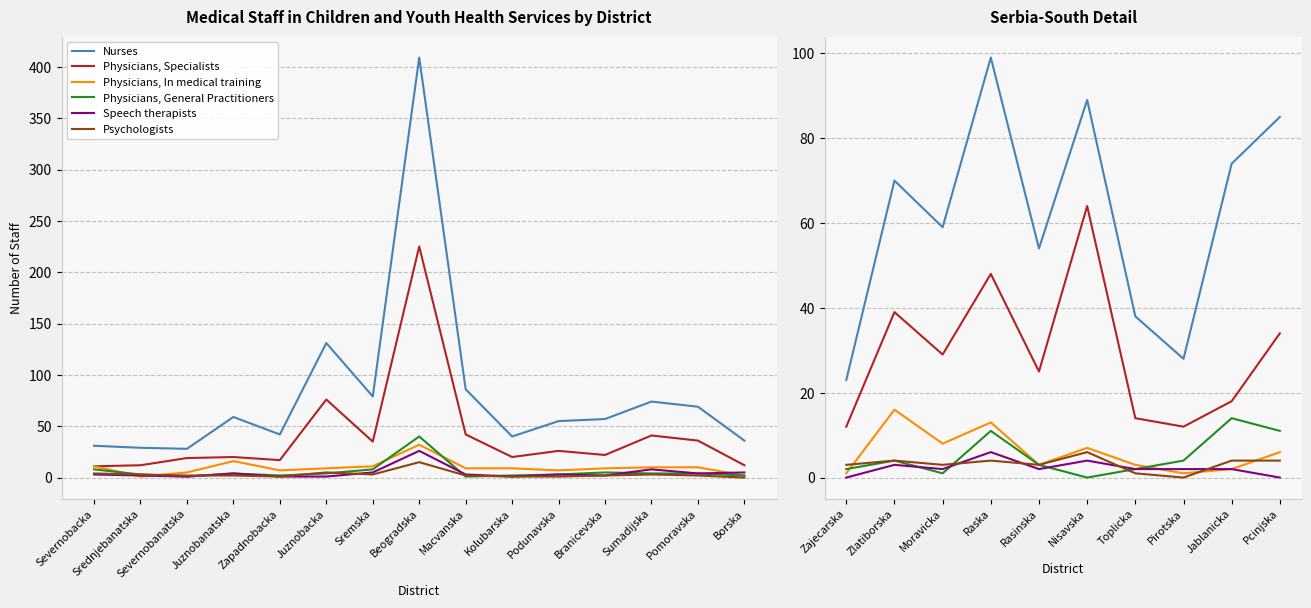

Which series has the largest range (max minus min)?

Nurses